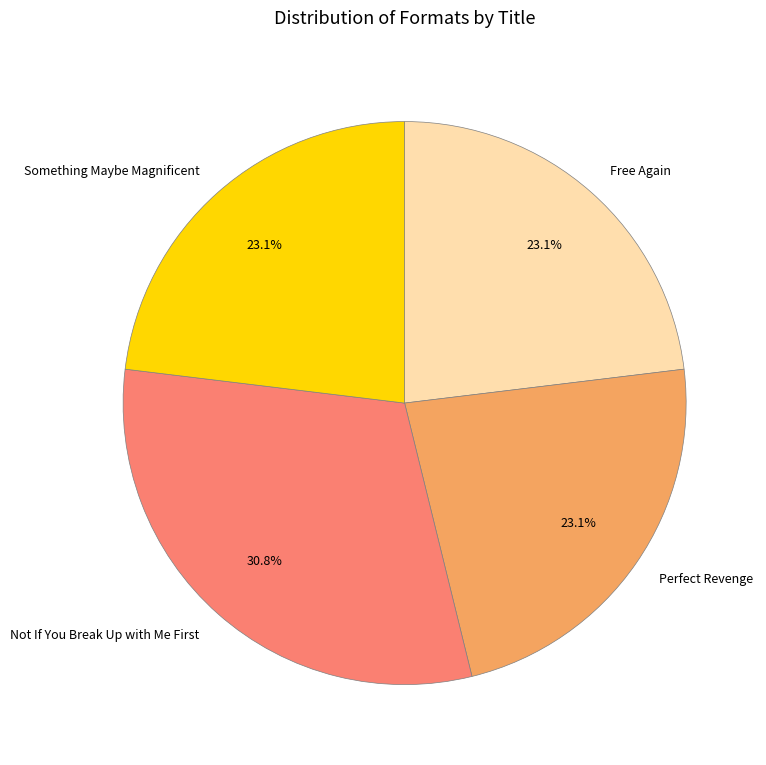

How many slices are in this pie chart?

4